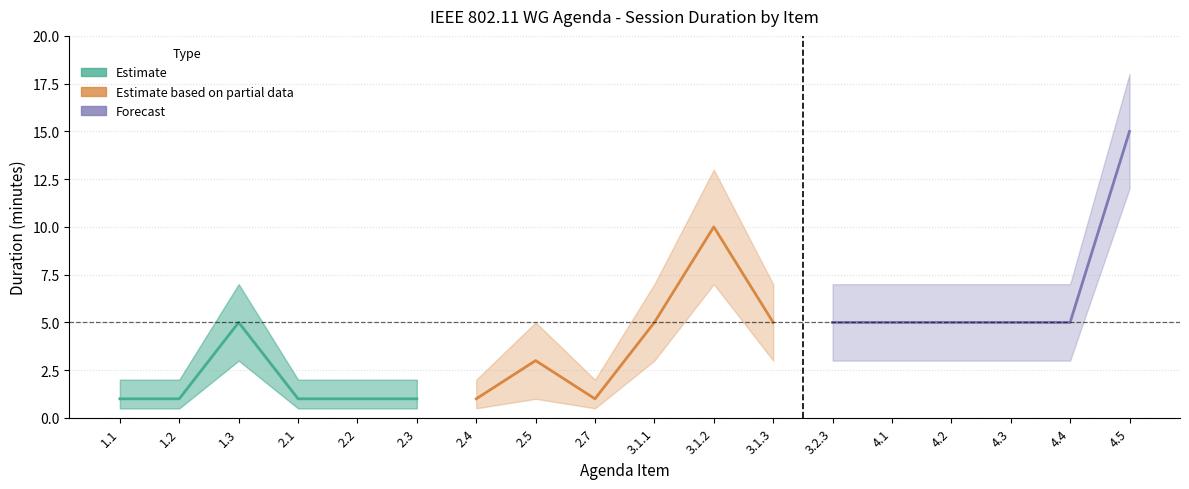

What is the value of the Estimate based on partial data point at the 6th from the left?

5